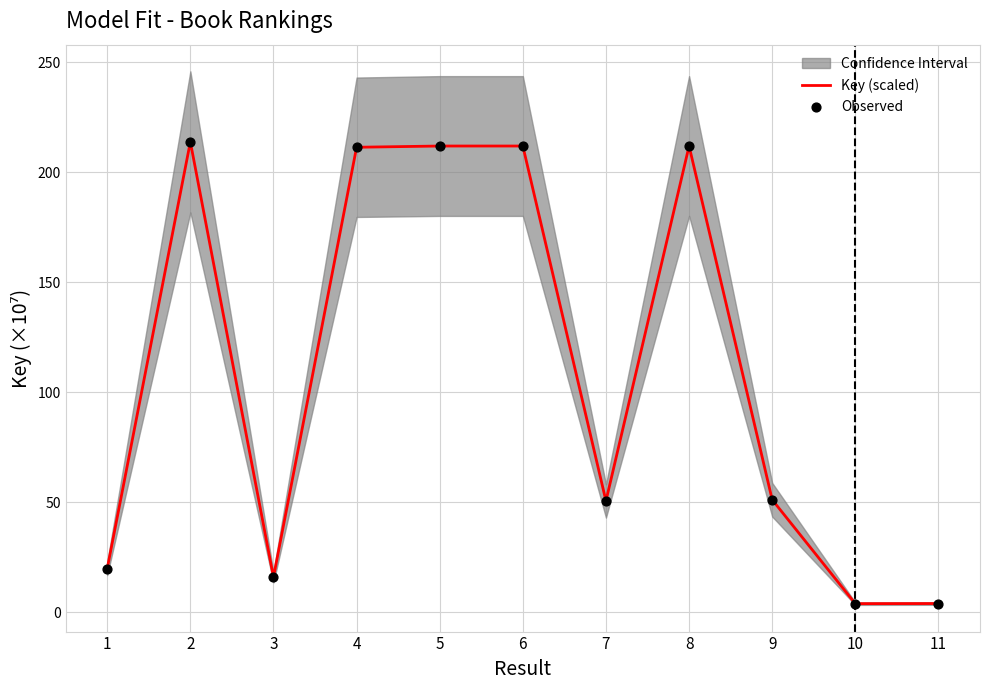

Is the value of Observed at 7 greater than the value of Key (scaled) at 10?

Yes